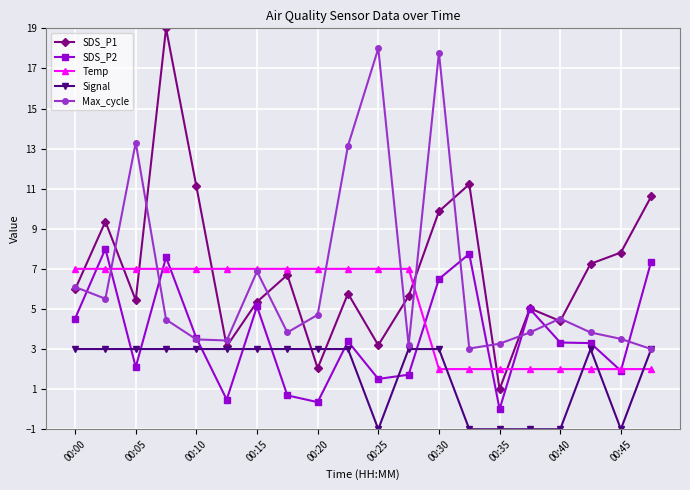

True or false: SDS_P2 has more than 0 points higher than both neighbors.

True